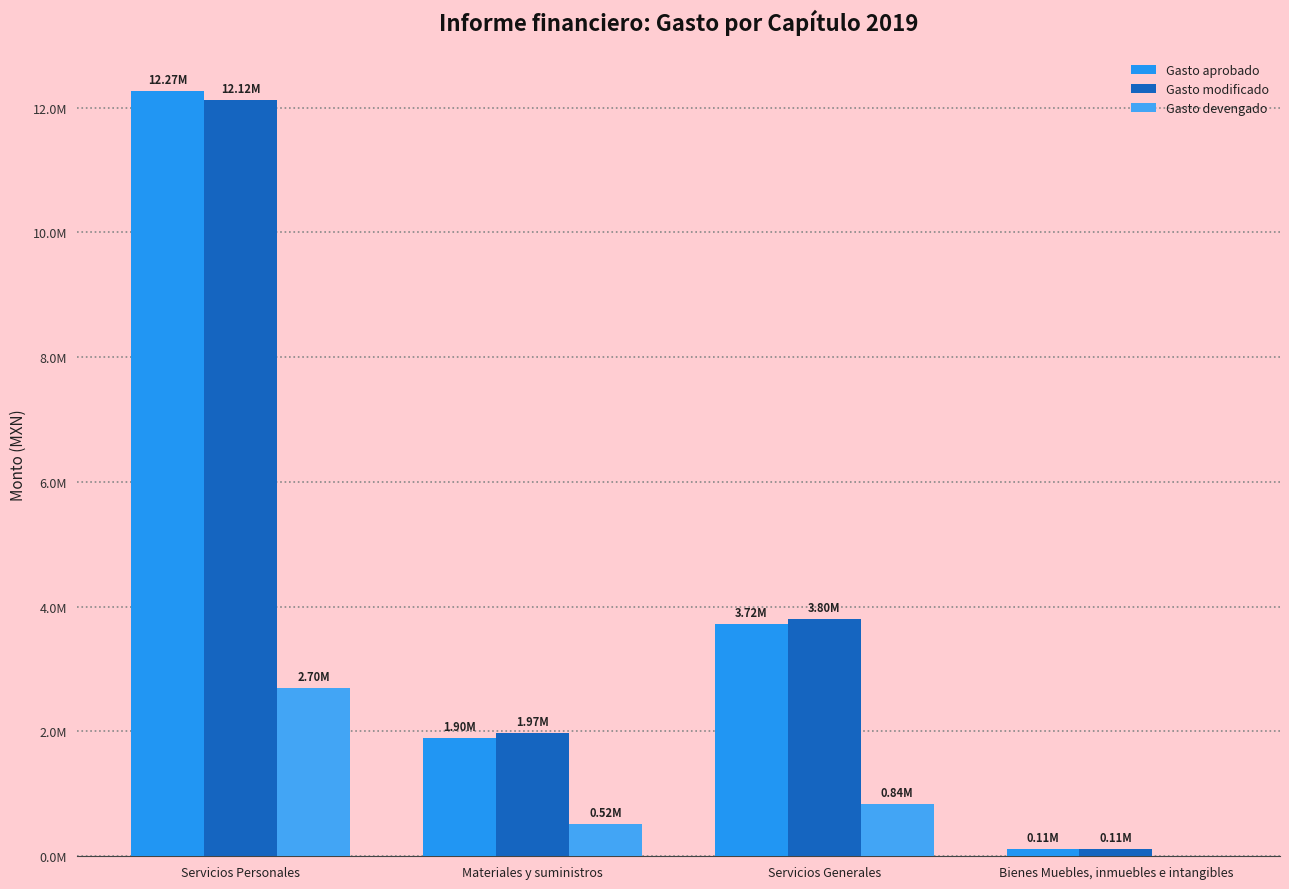

What is the spread (max minus min) of values at Servicios Generales?

2961756.5